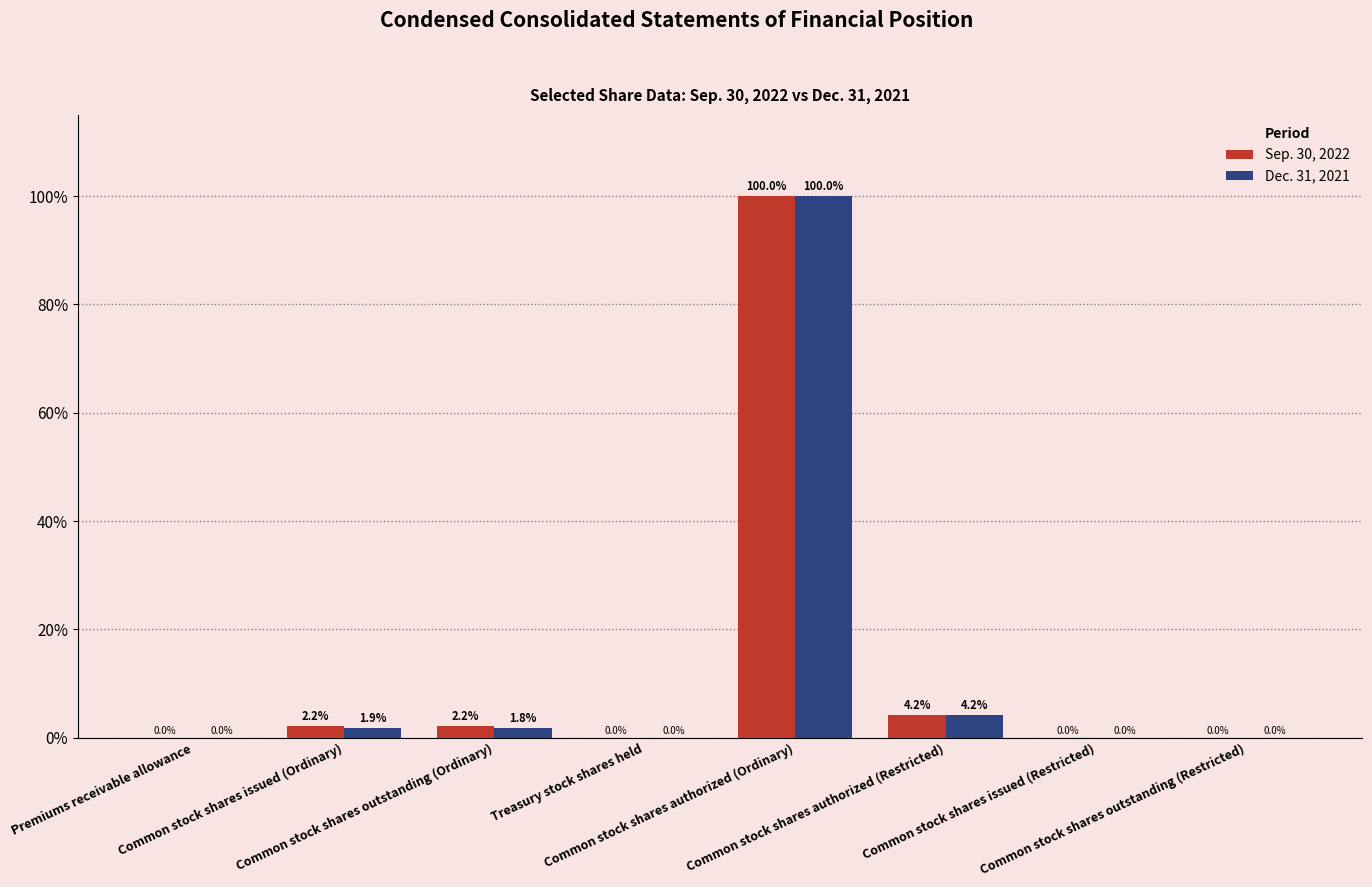

Which series has the largest total across all categories?

Sep. 30, 2022